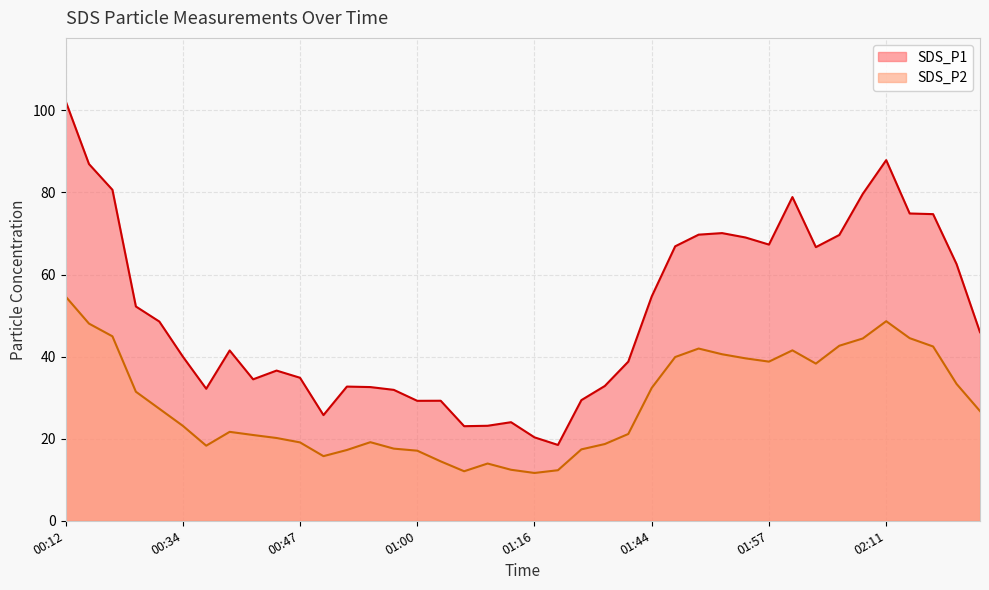

At how many categories does at least one series exceed 41?

21